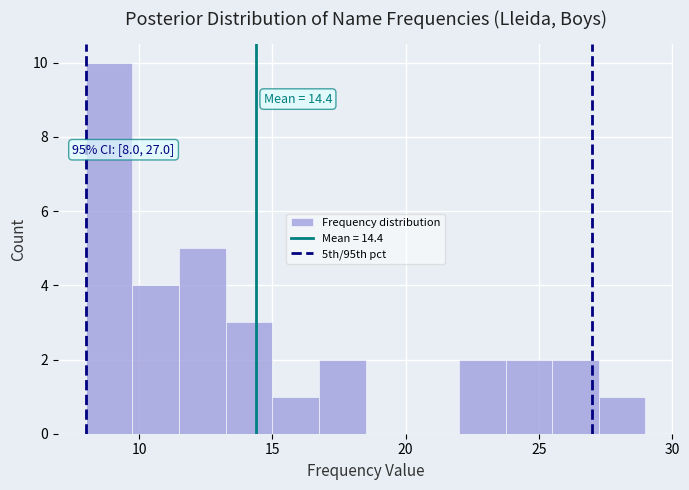

Around what value on the x-axis is the tallest bar? Give the approximate position of its centre, as read against the axis.

9.0